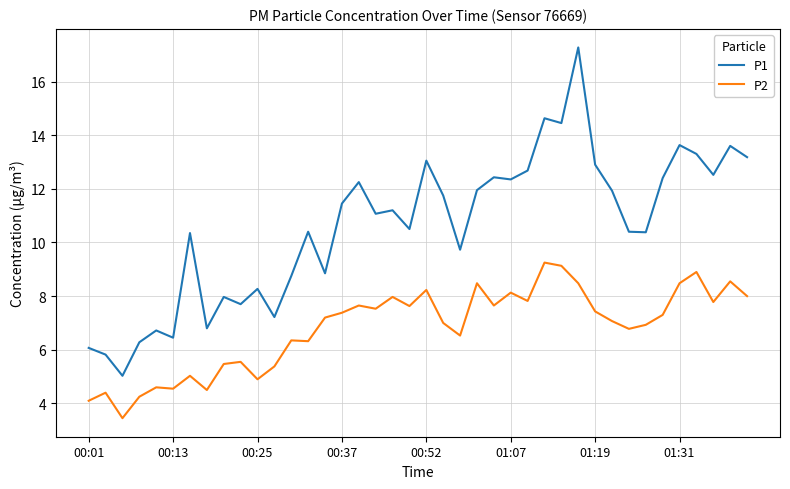

Does the chart have visible grid lines?

Yes